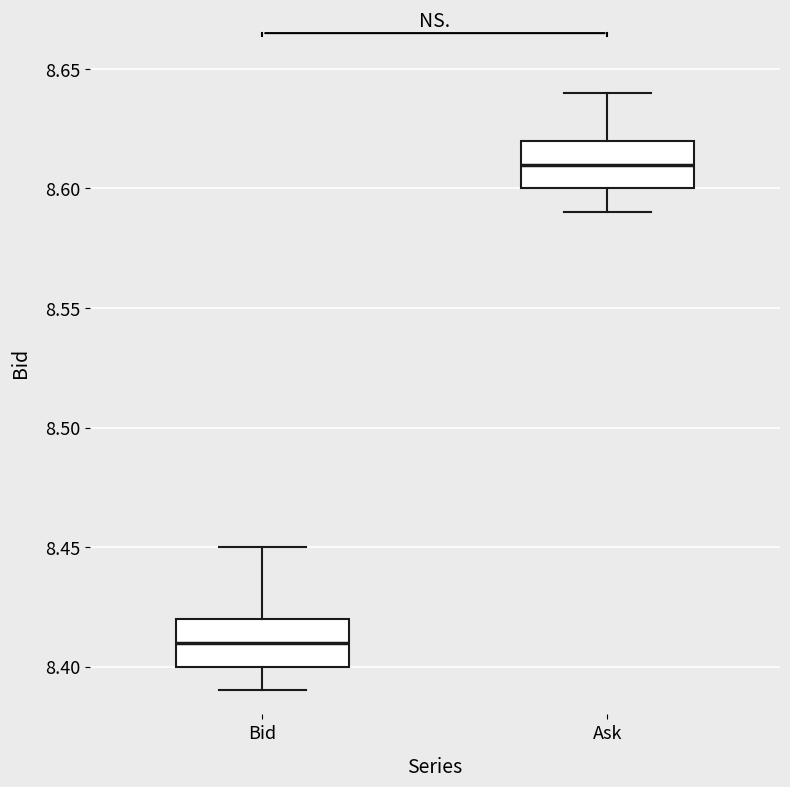

Which box has the lowest median line?

Bid